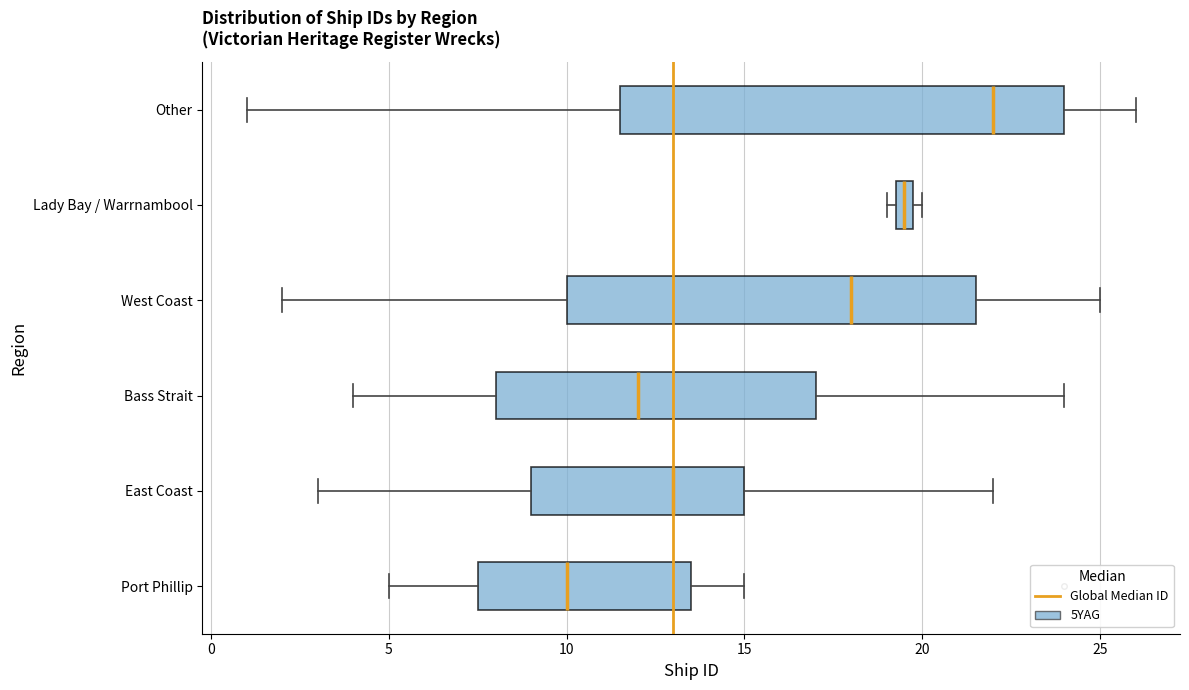

Comparing the boxes themselves (not the whiskers), which one is the widest?

Other